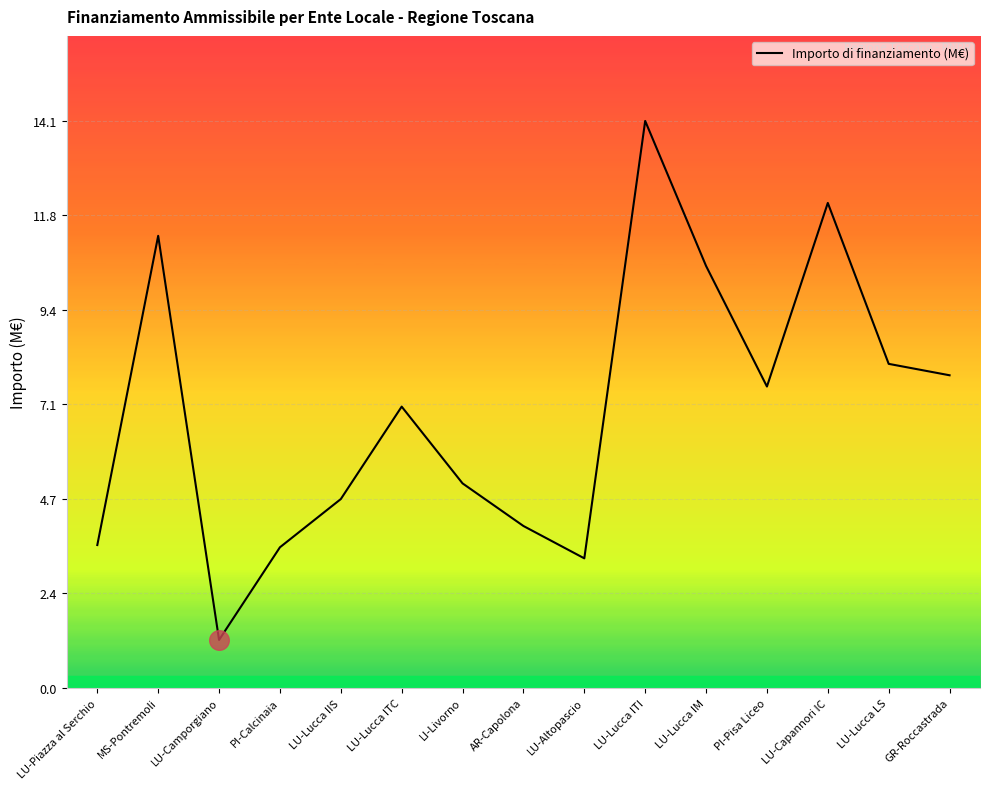

What is the change in value from LI-Livorno to AR-Capolona?

-1.1